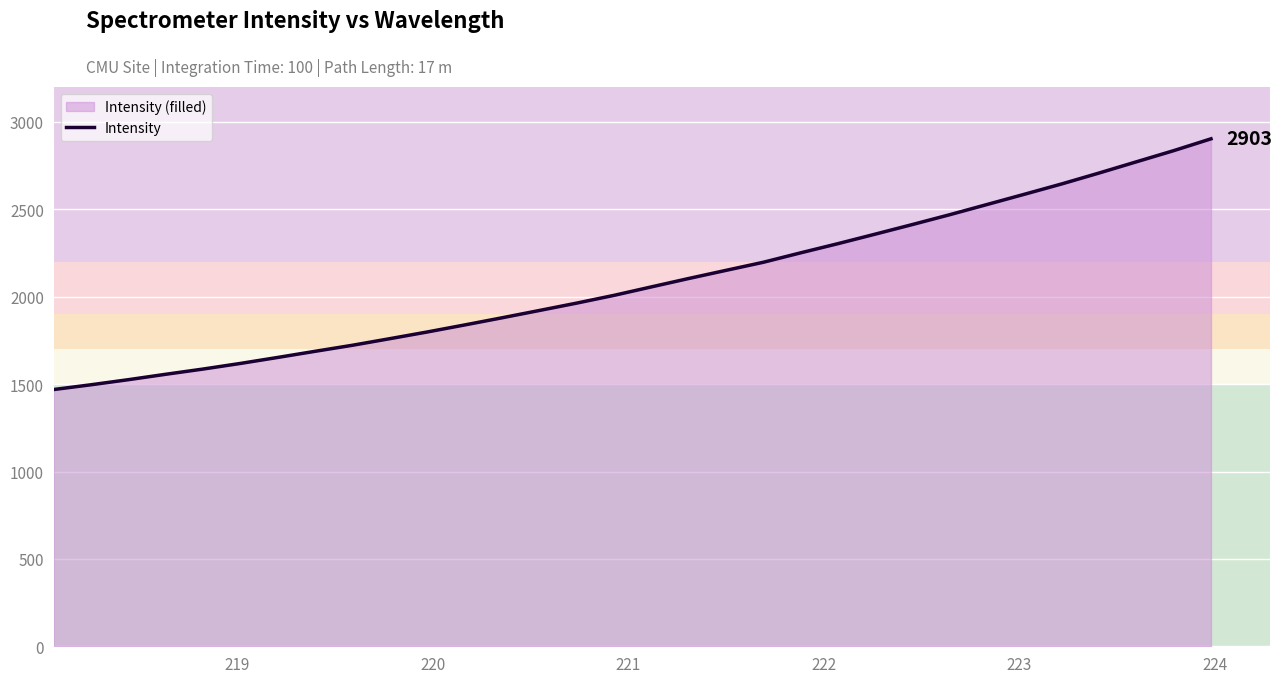

What is the maximum value shown in the chart?

2903.5